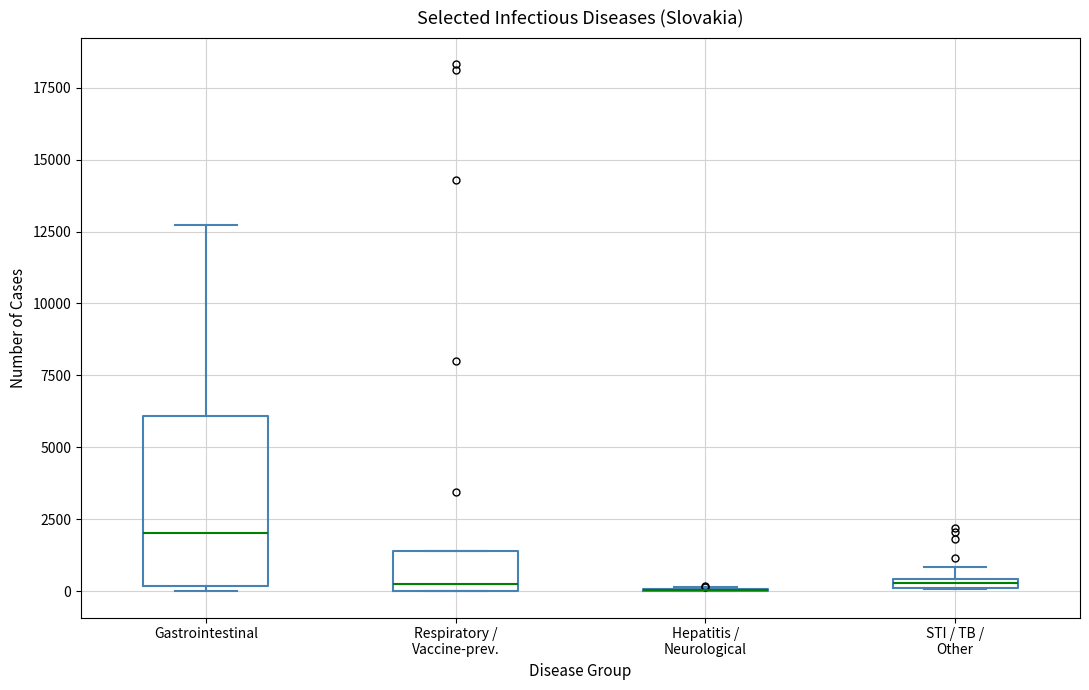

Where is the lower edge of the box for STI / TB / Other on the y-axis? The values are not printed on the chart, so give them approximately, as read against the axis.

0